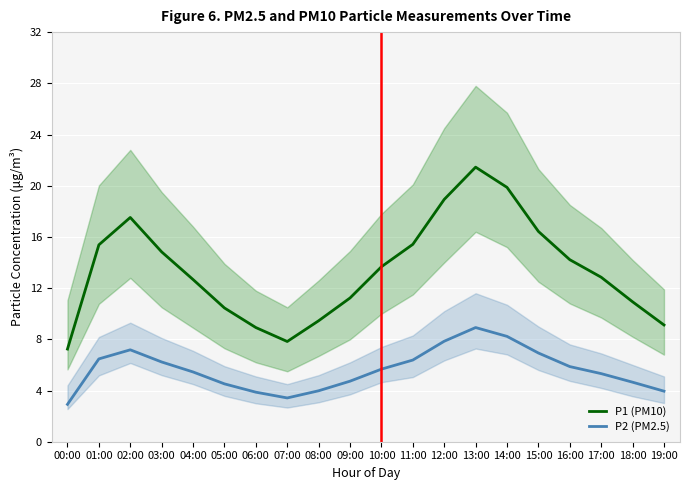

At which category does the chart reach its peak across all series?

13:00